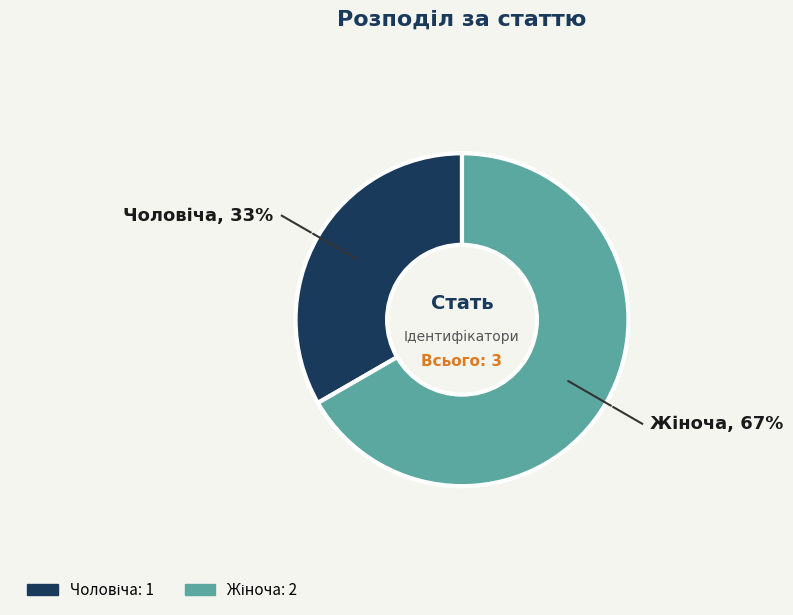

Is there a majority slice in this chart?

Yes